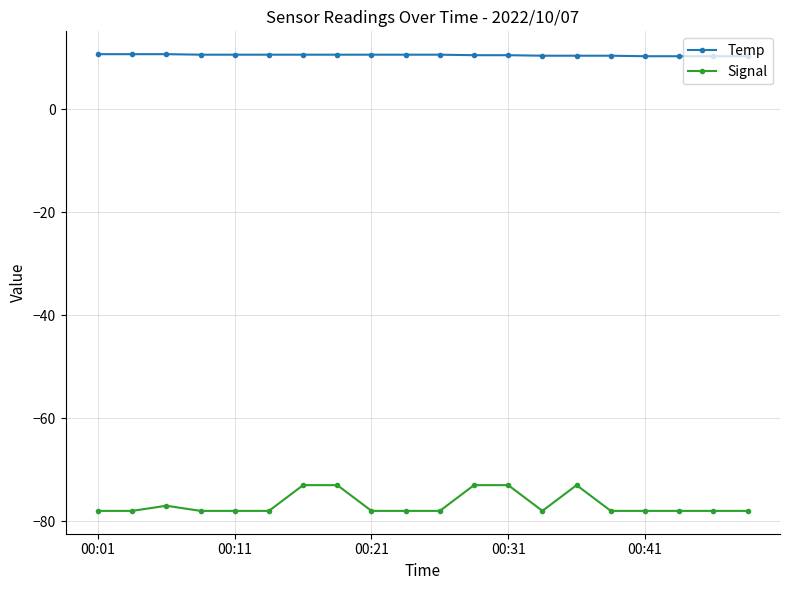

What is the greatest value displayed?

10.7